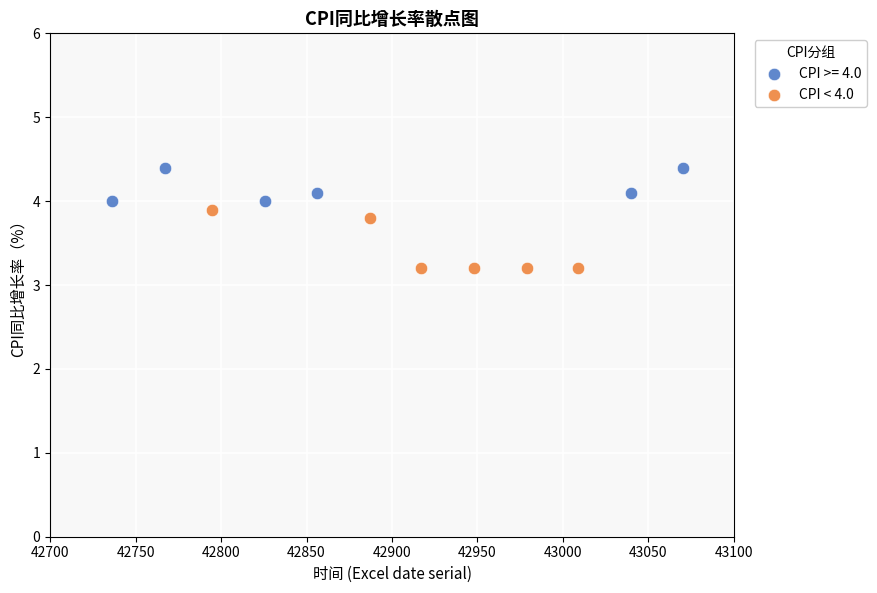

Which series has the largest Y range (max minus min)?

CPI < 4.0